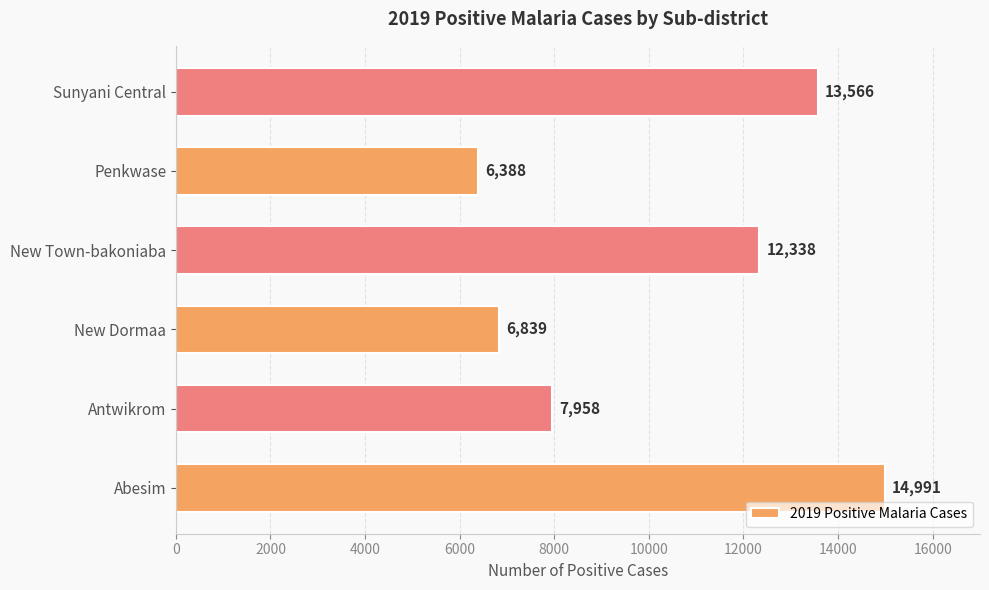

How many data points does each series have?

6